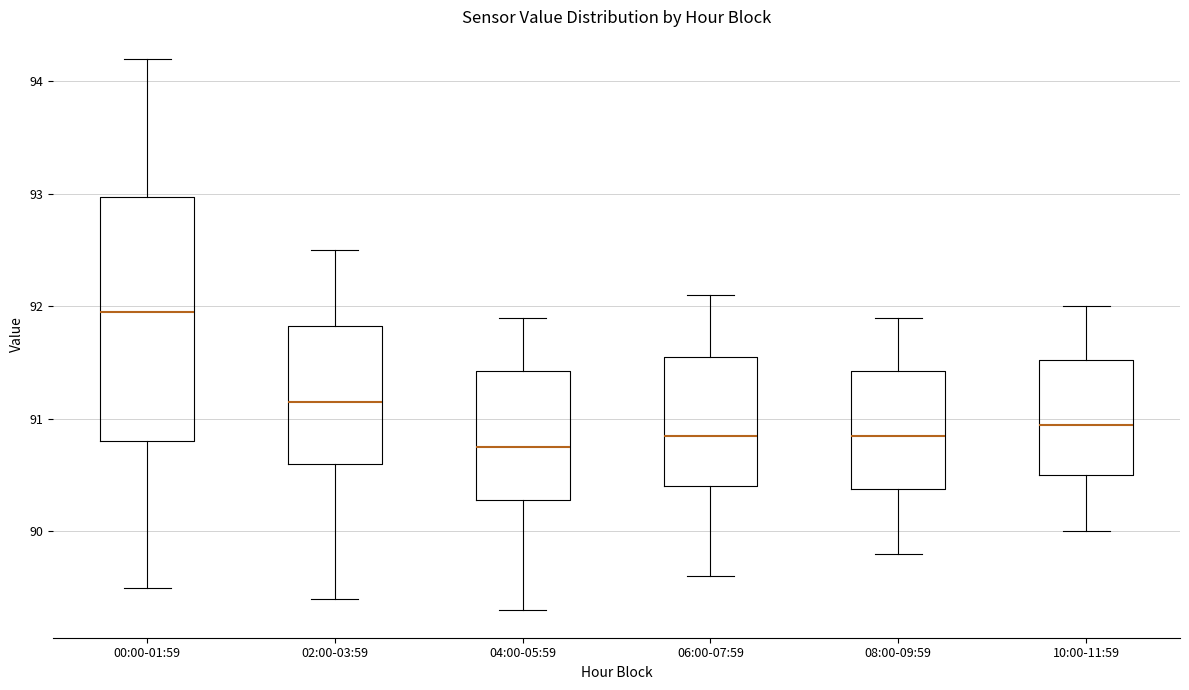

Which box's median line is the highest?

00:00-01:59